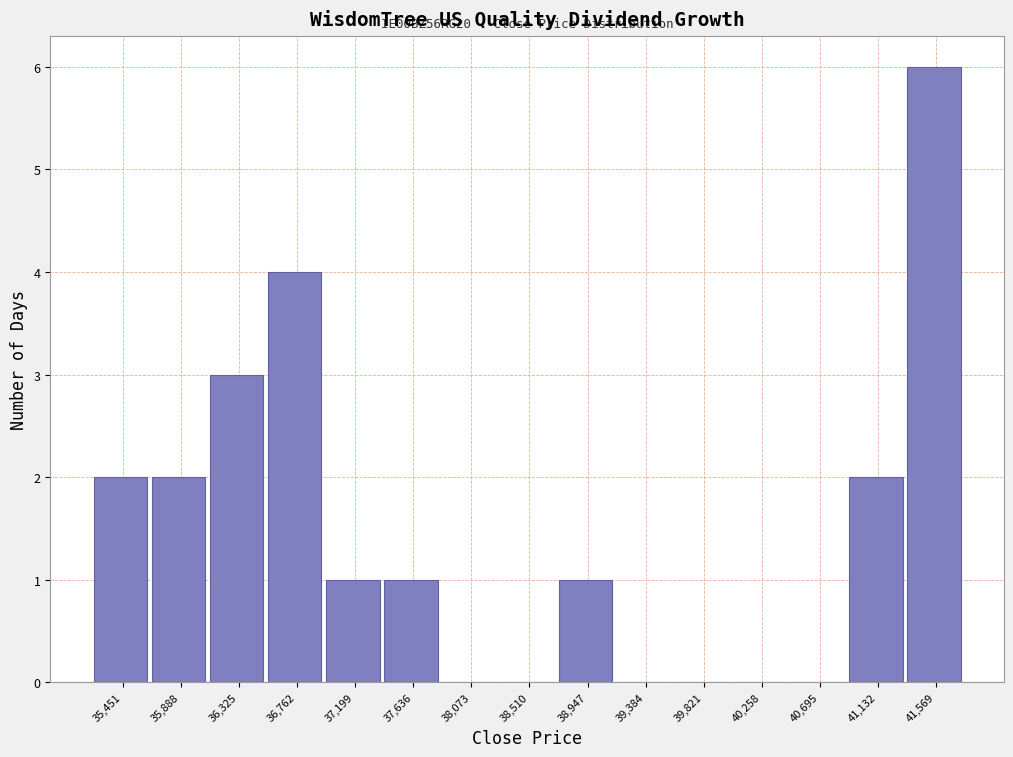

Over which range of the x-axis is the bar tallest?

41350 to 41800